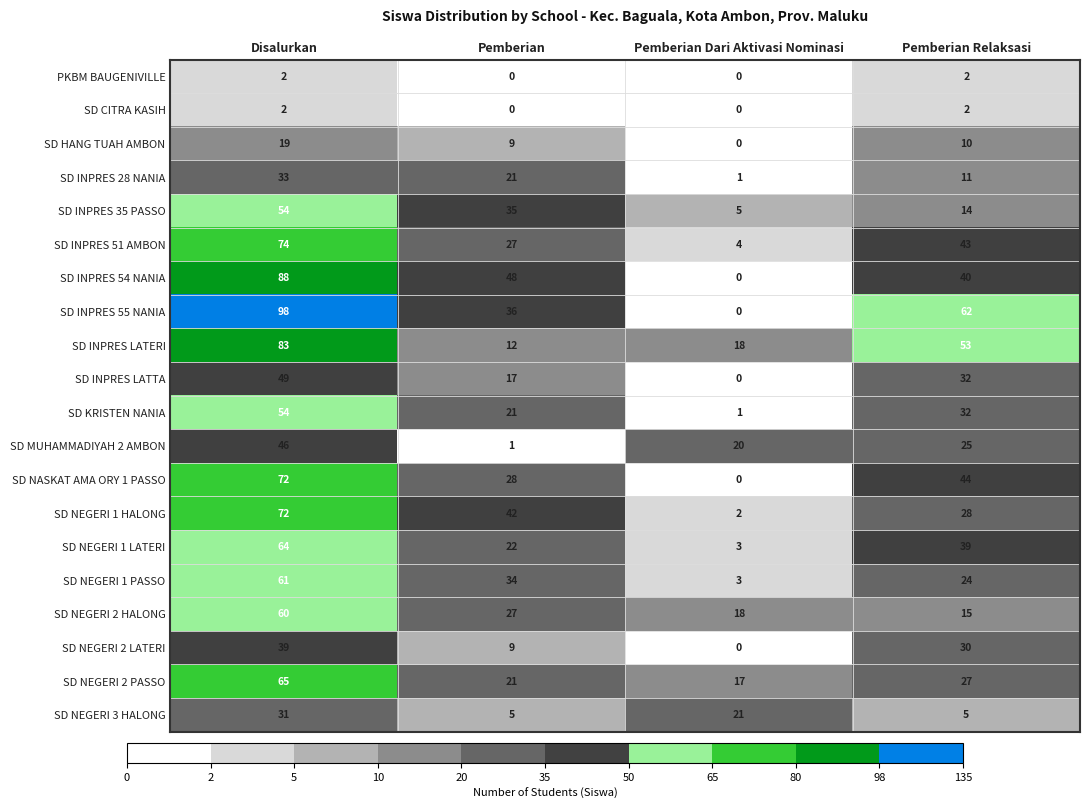

How many values in the SD NEGERI 2 PASSO series exceed 27?

1